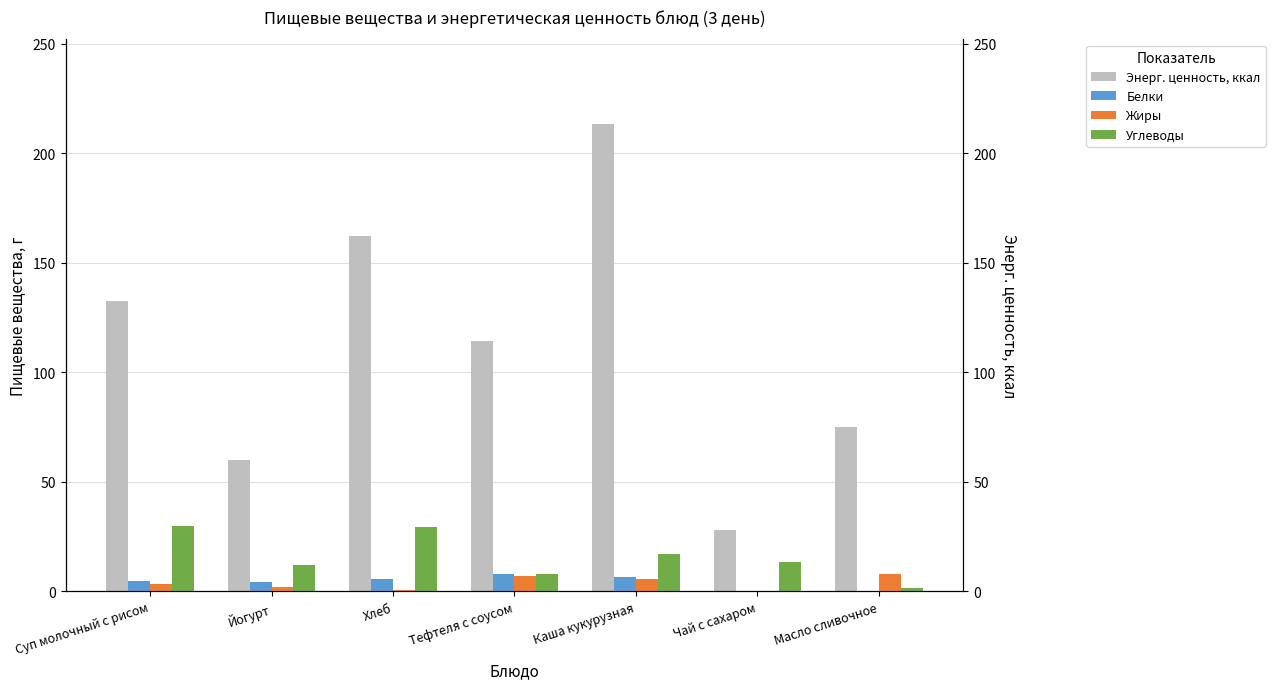

What is the sum of all Белки values?

29.4